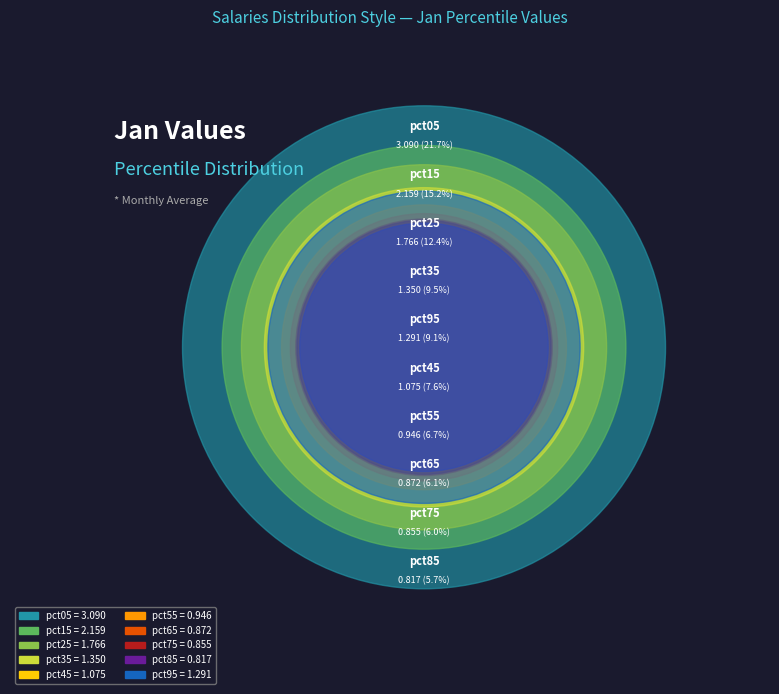

To the nearest percent, what percentage of the pie is pct35?

9%